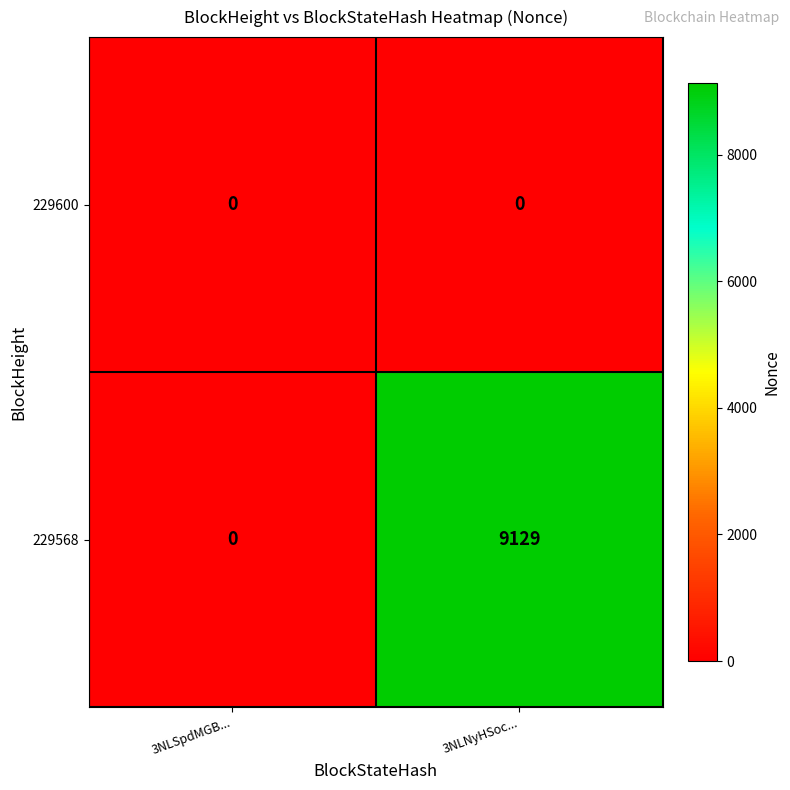

Which series has the widest spread of values?

229568